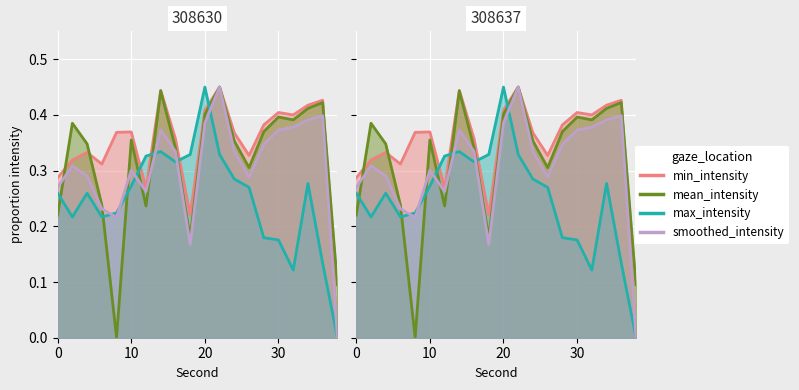

Between which two adjacent categories do min_intensity and max_intensity first intersect?

10 and 12